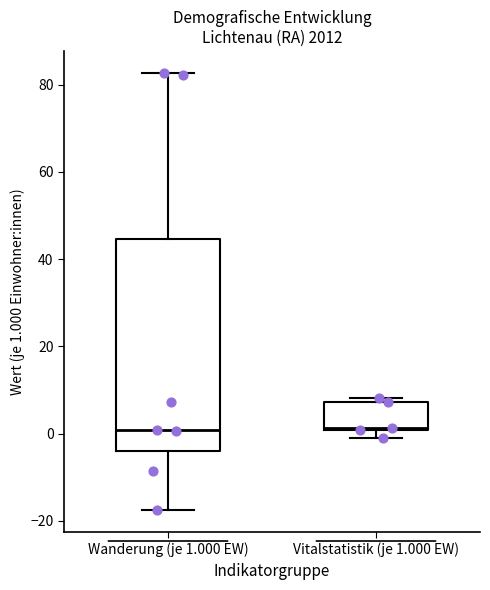

Which box is the tallest, from its lower edge to its upper edge?

Wanderung (je 1.000 EW)